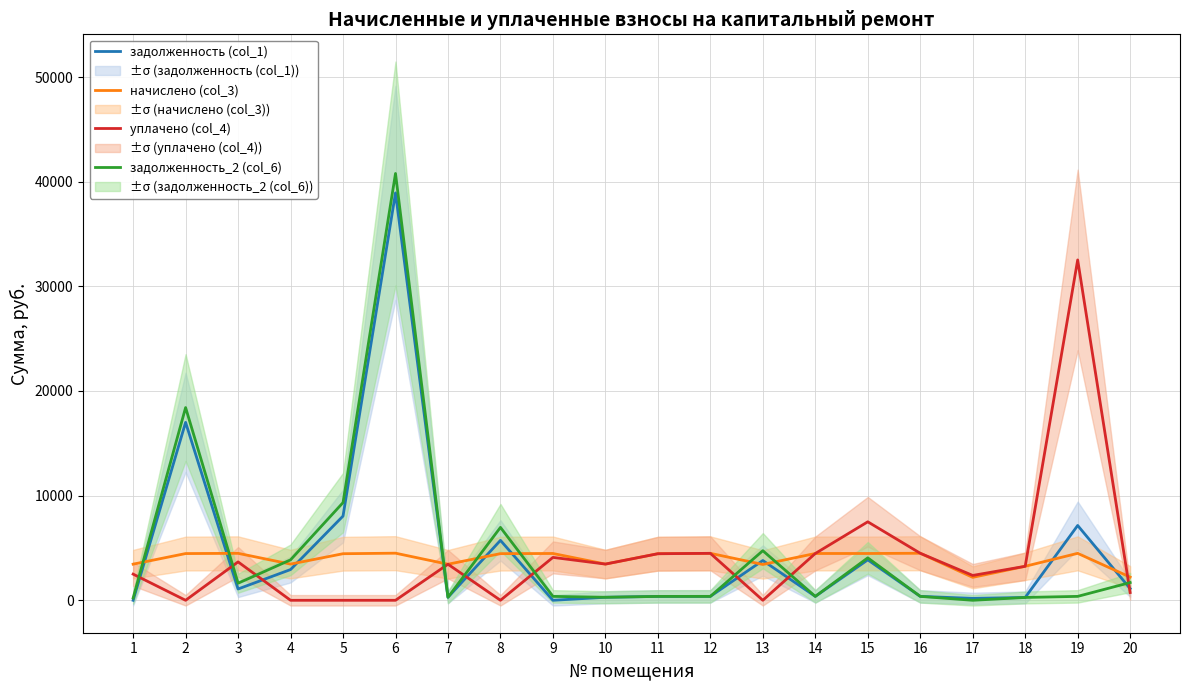

List the series in order of their peak value, highest first.

задолженность_2 (col_6), задолженность (col_1), уплачено (col_4), начислено (col_3)